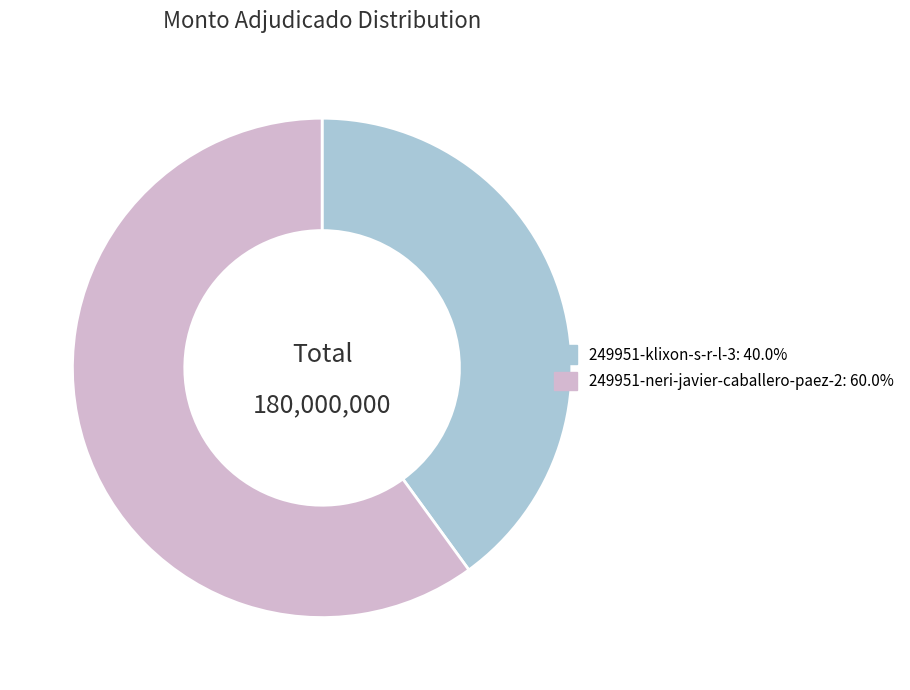

Is the sum of 249951-neri-javier-caballero-paez-2 and 249951-klixon-s-r-l-3 greater than half?

Yes